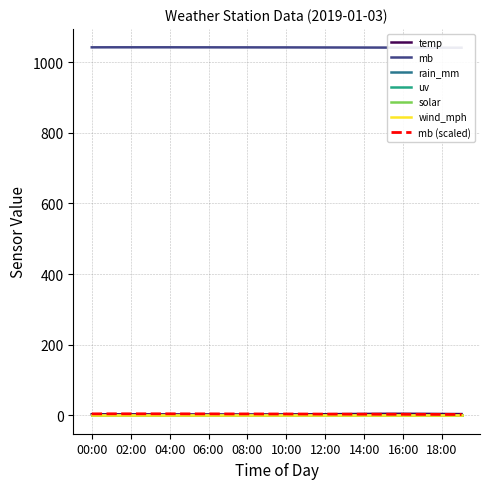

What is the spread (max minus min) of values at 03:00?

1042.1